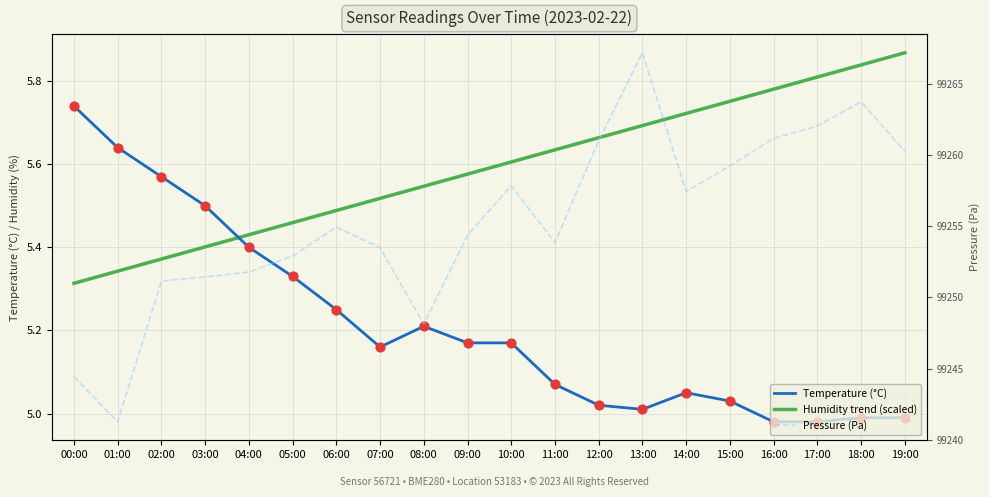

Which series reaches the maximum Y coordinate?

Pressure (Pa)